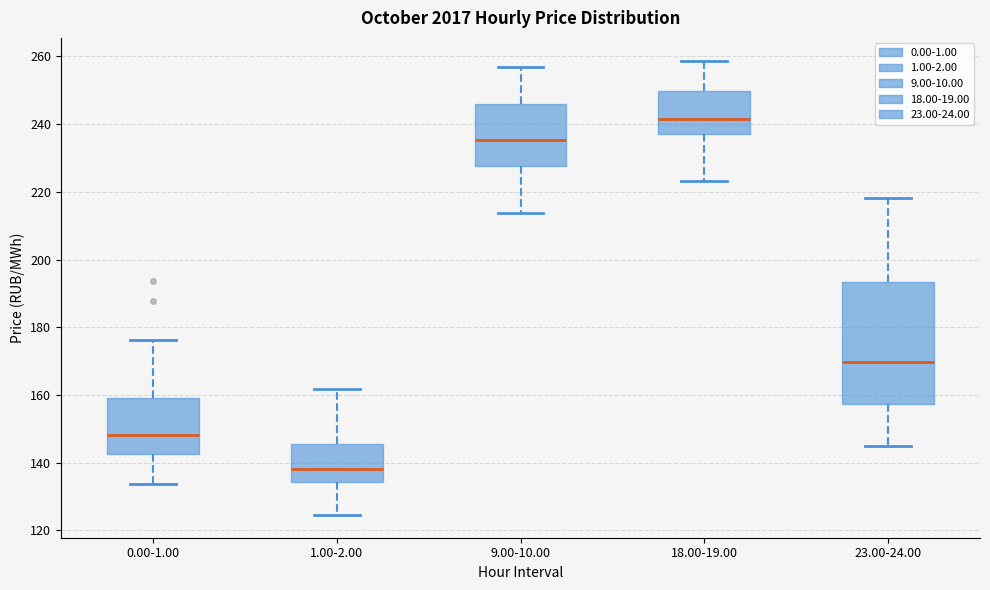

Which box is the tallest, from its lower edge to its upper edge?

23.00-24.00